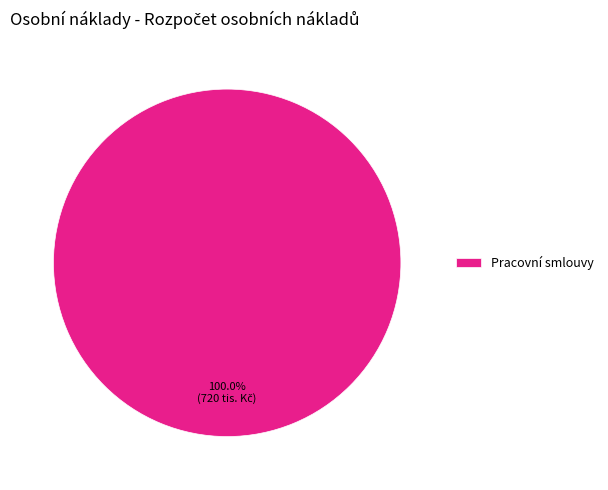

Rank the categories by value from highest to lowest.

Pracovní smlouvy